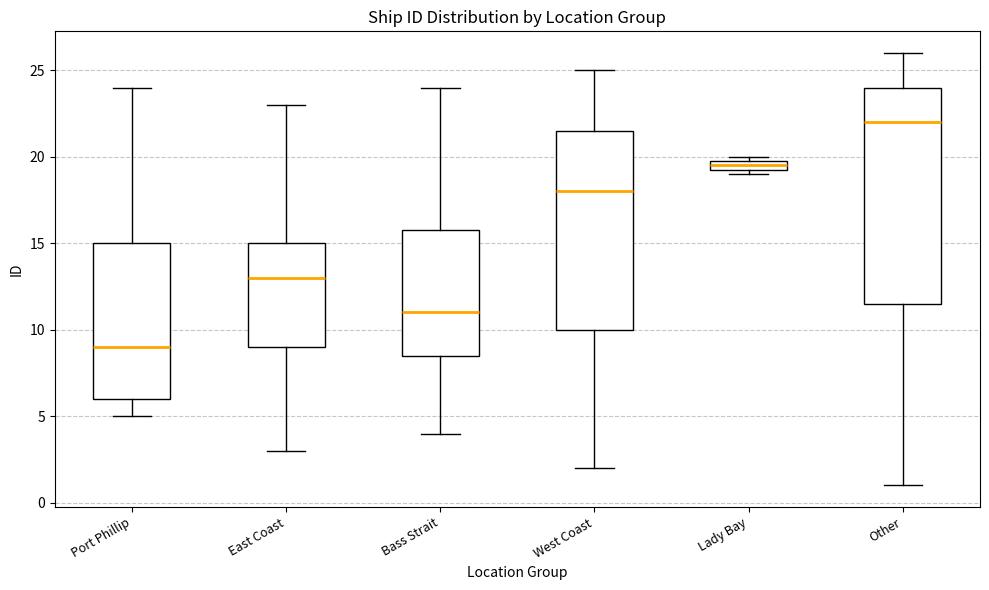

Which box has the lowest median line?

Port Phillip